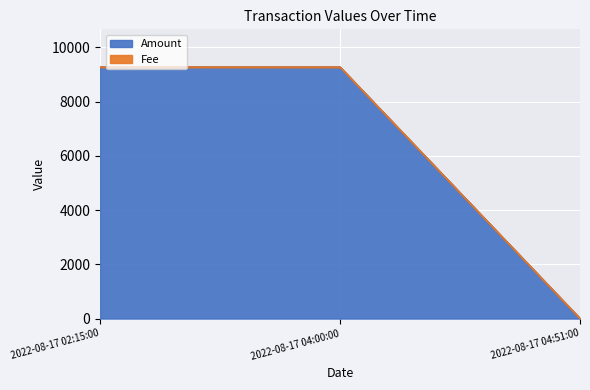

What position from the left is 2022-08-17 02:15:00?

1